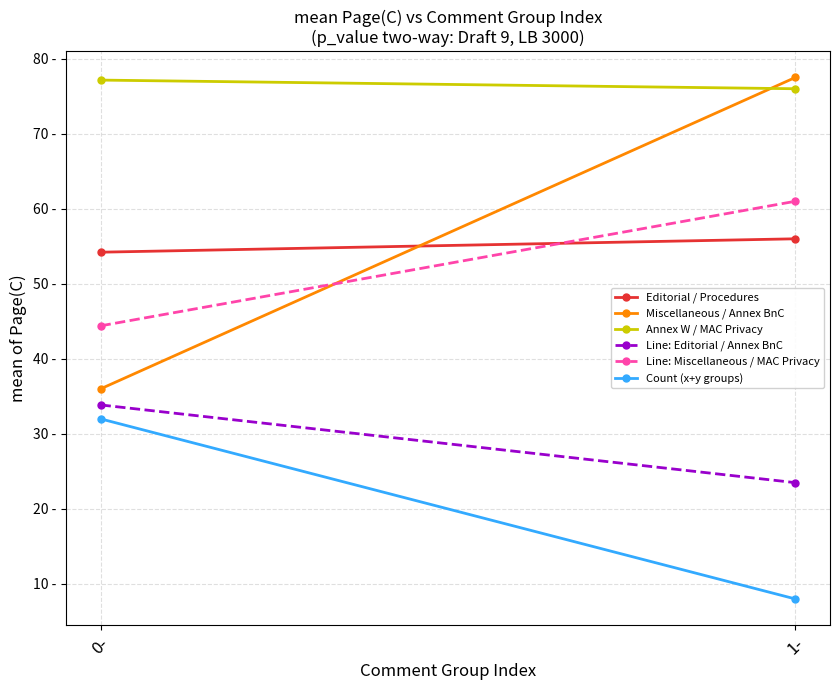

What are all the series names shown in the legend?

Editorial / Procedures, Miscellaneous / Annex BnC, Annex W / MAC Privacy, Line: Editorial / Annex BnC, Line: Miscellaneous / MAC Privacy, Count (x+y groups)